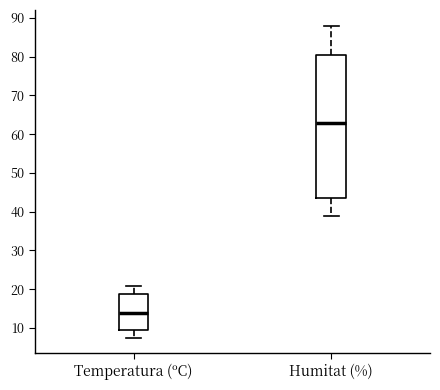

Comparing the boxes themselves (not the whiskers), which one is the tallest?

Humitat (%)